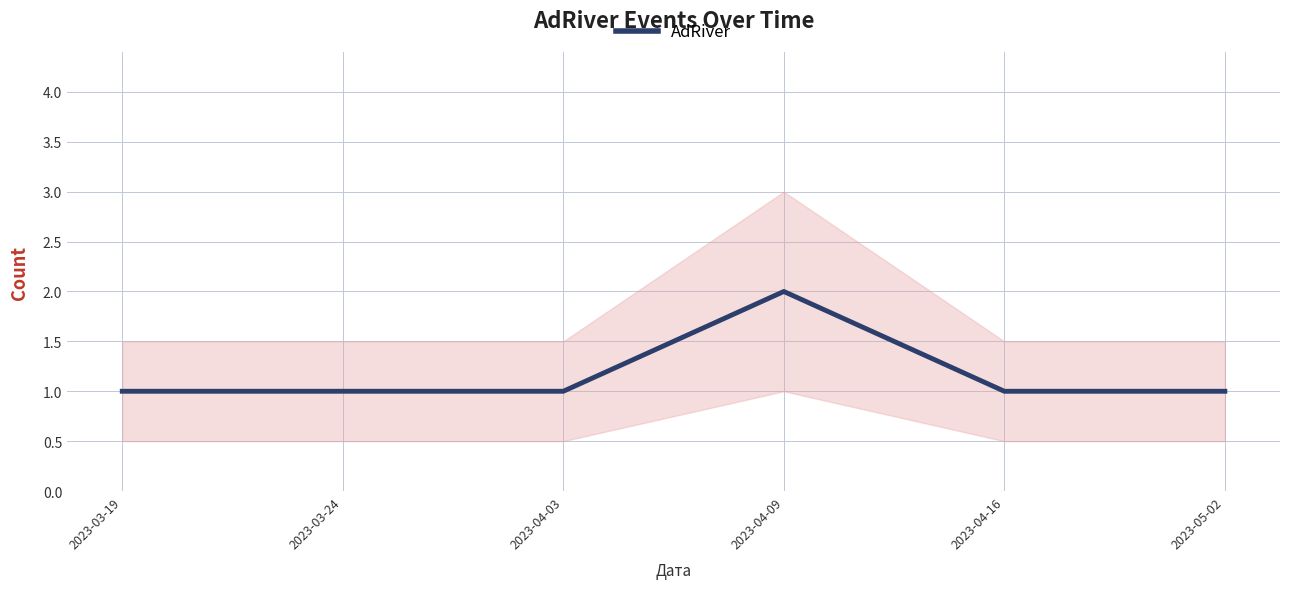

Which label corresponds to the smallest value in the chart?

2023-03-19